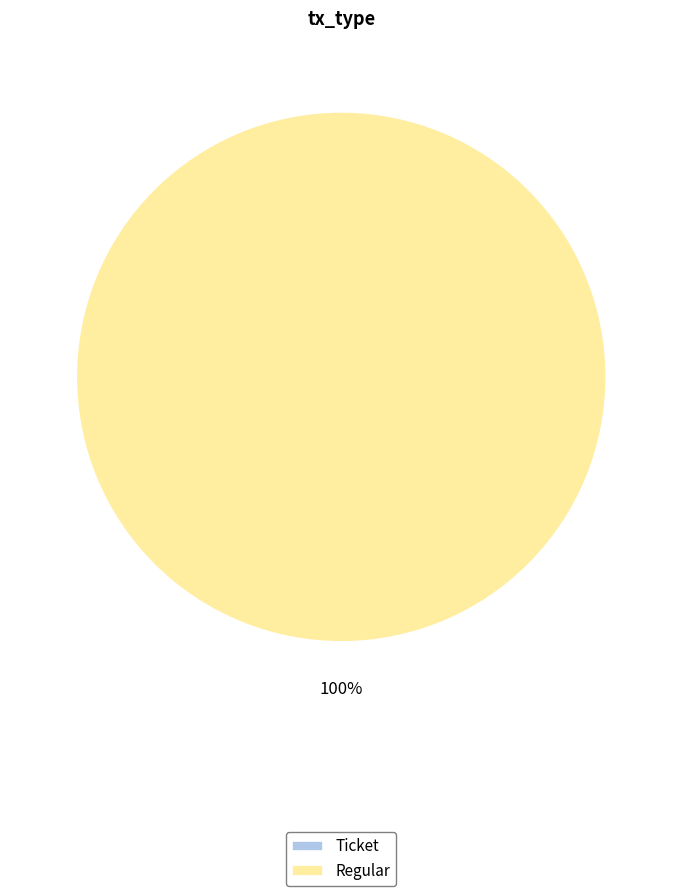

To the nearest percent, what is the combined percentage of Regular and Ticket?

100%